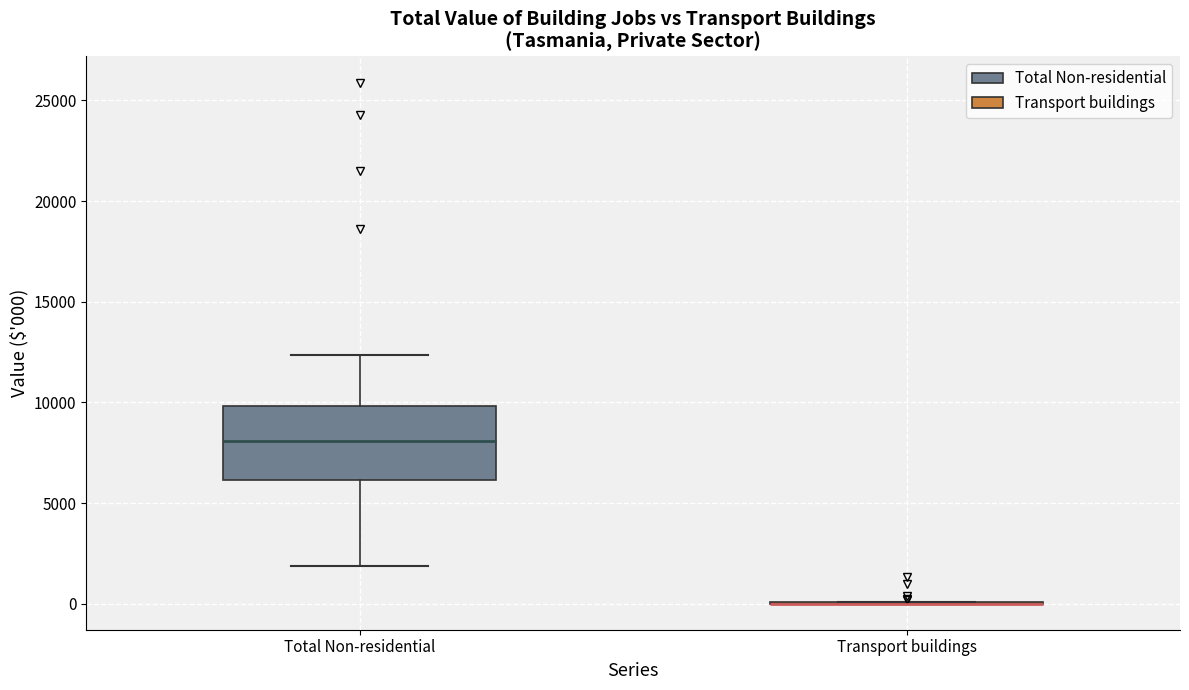

Reading left to right, read every box against the y-axis: the position of its median line, the range the box covers, and the ends of its whiskers. The values are not printed on the chart, so give them approximately, as read against the axis.

Total Non-residential: median 8000, box 6000 to 10000, whiskers 2000 to 12500
Transport buildings: box collapsed to a line at 0, whiskers 0 to 0